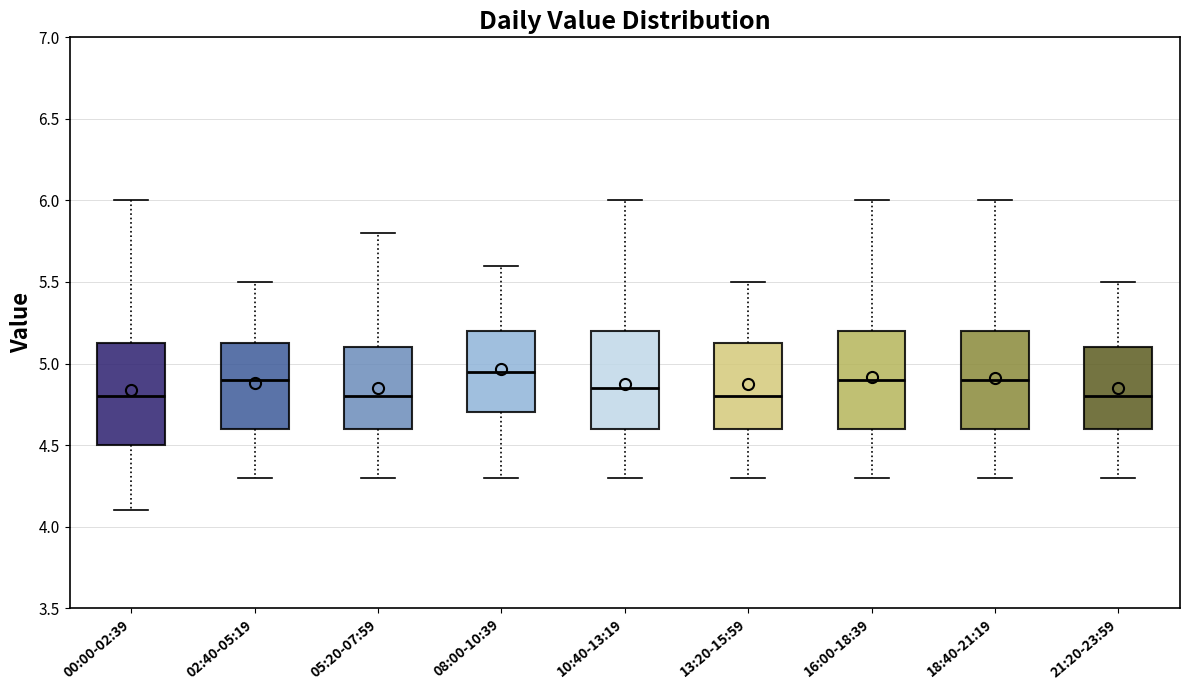

Reading left to right, read every box against the y-axis: the position of its median line, the range the box covers, and the ends of its whiskers. The values are not printed on the chart, so give them approximately, as read against the axis.

00:00-02:39: median 4.80, box 4.50 to 5.15, whiskers 4.10 to 6.00
02:40-05:19: median 4.90, box 4.60 to 5.15, whiskers 4.30 to 5.50
05:20-07:59: median 4.80, box 4.60 to 5.10, whiskers 4.30 to 5.80
08:00-10:39: median 4.95, box 4.70 to 5.20, whiskers 4.30 to 5.60
10:40-13:19: median 4.85, box 4.60 to 5.20, whiskers 4.30 to 6.00
13:20-15:59: median 4.80, box 4.60 to 5.15, whiskers 4.30 to 5.50
16:00-18:39: median 4.90, box 4.60 to 5.20, whiskers 4.30 to 6.00
18:40-21:19: median 4.90, box 4.60 to 5.20, whiskers 4.30 to 6.00
21:20-23:59: median 4.80, box 4.60 to 5.10, whiskers 4.30 to 5.50